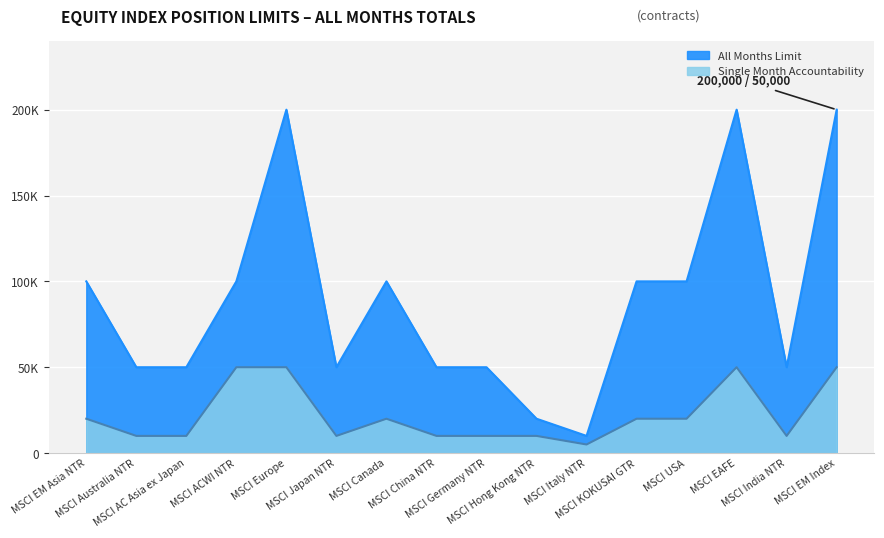

The All Months Limit series shows 100000 at MSCI USA. True or false?

True